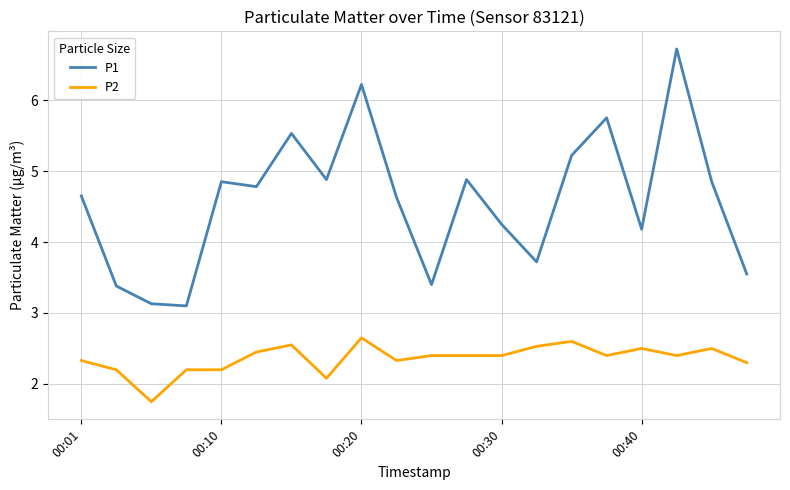

List the series in order of their peak value, lowest first.

P2, P1